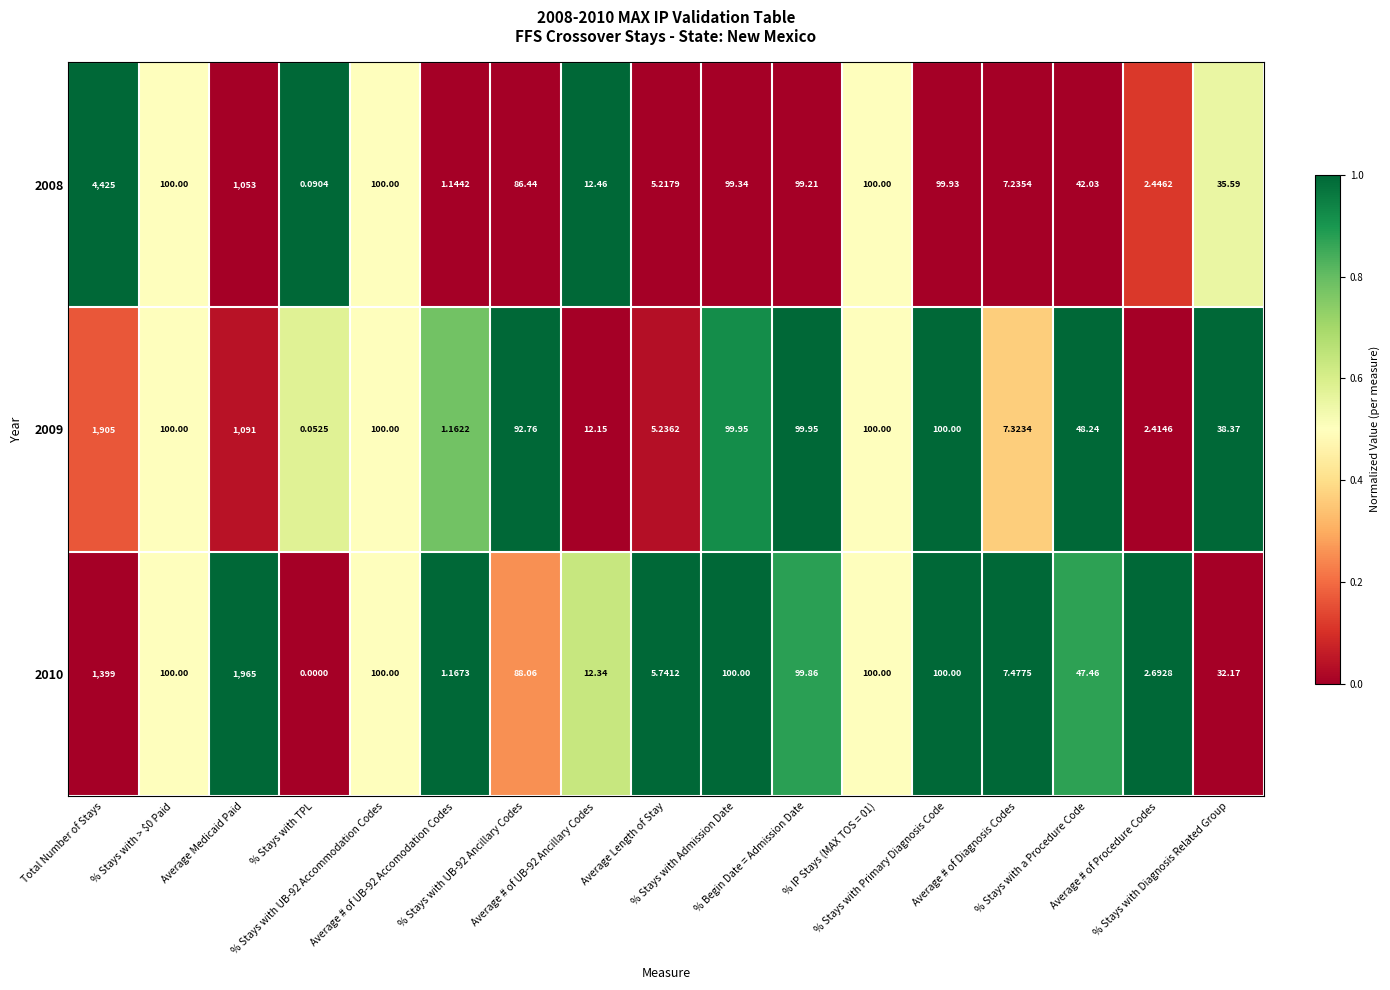

Reading left to right, what are all the values shown in this chart?

2008: Total Number of Stays=4425.0	% Stays with > $0 Paid=100.0	Average Medicaid Paid=1053.0	% Stays with TPL=0.1	% Stays with UB-92 Accommodation Codes=100.0	Average # of UB-92 Accomodation Codes=1.1	% Stays with UB-92 Ancillary Codes=86.4	Average # of UB-92 Ancillary Codes=12.5	Average Length of Stay=5.2	% Stays with Admission Date=99.3	% Begin Date = Admission Date=99.2	% IP Stays (MAX TOS = 01)=100.0	% Stays with Primary Diagnosis Code=99.9	Average # of Diagnosis Codes=7.2	% Stays with a Procedure Code=42.0	Average # of Procedure Codes=2.4	% Stays with Diagnosis Related Group=35.6
2009: Total Number of Stays=1905.0	% Stays with > $0 Paid=100.0	Average Medicaid Paid=1091.0	% Stays with TPL=0.1	% Stays with UB-92 Accommodation Codes=100.0	Average # of UB-92 Accomodation Codes=1.2	% Stays with UB-92 Ancillary Codes=92.8	Average # of UB-92 Ancillary Codes=12.2	Average Length of Stay=5.2	% Stays with Admission Date=100.0	% Begin Date = Admission Date=100.0	% IP Stays (MAX TOS = 01)=100.0	% Stays with Primary Diagnosis Code=100.0	Average # of Diagnosis Codes=7.3	% Stays with a Procedure Code=48.2	Average # of Procedure Codes=2.4	% Stays with Diagnosis Related Group=38.4
2010: Total Number of Stays=1399.0	% Stays with > $0 Paid=100.0	Average Medicaid Paid=1965.0	% Stays with TPL=0.0	% Stays with UB-92 Accommodation Codes=100.0	Average # of UB-92 Accomodation Codes=1.2	% Stays with UB-92 Ancillary Codes=88.1	Average # of UB-92 Ancillary Codes=12.3	Average Length of Stay=5.7	% Stays with Admission Date=100.0	% Begin Date = Admission Date=99.9	% IP Stays (MAX TOS = 01)=100.0	% Stays with Primary Diagnosis Code=100.0	Average # of Diagnosis Codes=7.5	% Stays with a Procedure Code=47.5	Average # of Procedure Codes=2.7	% Stays with Diagnosis Related Group=32.2